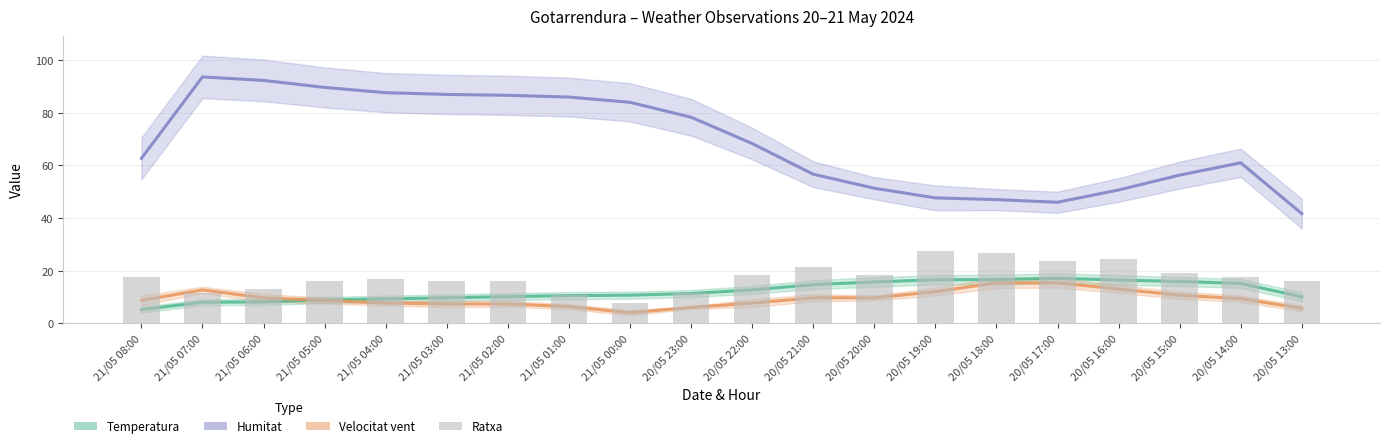

What position from the left is 21/05 06:00?

3